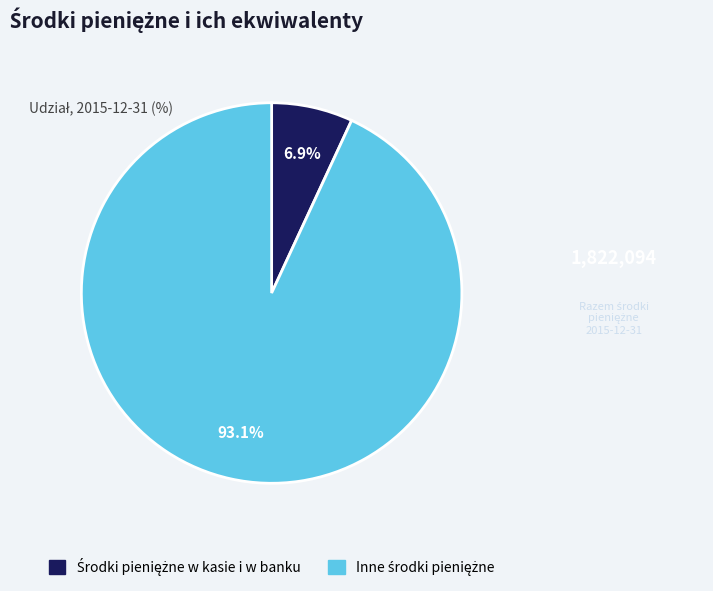

To the nearest percent, what is the difference between the largest and smallest slice percentages?

86%